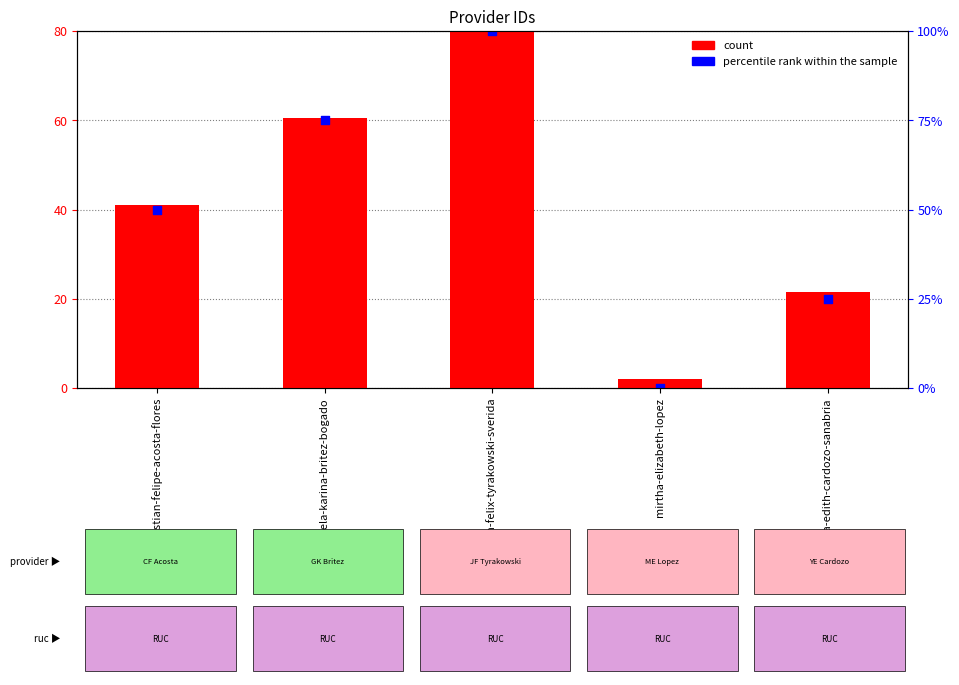

Which series has the widest spread of Y values?

percentile rank within the sample